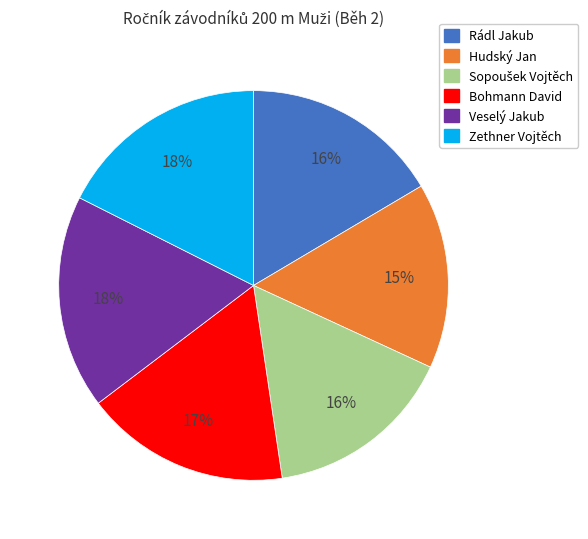

Is the sum of Hudský Jan and Bohmann David greater than half?

No